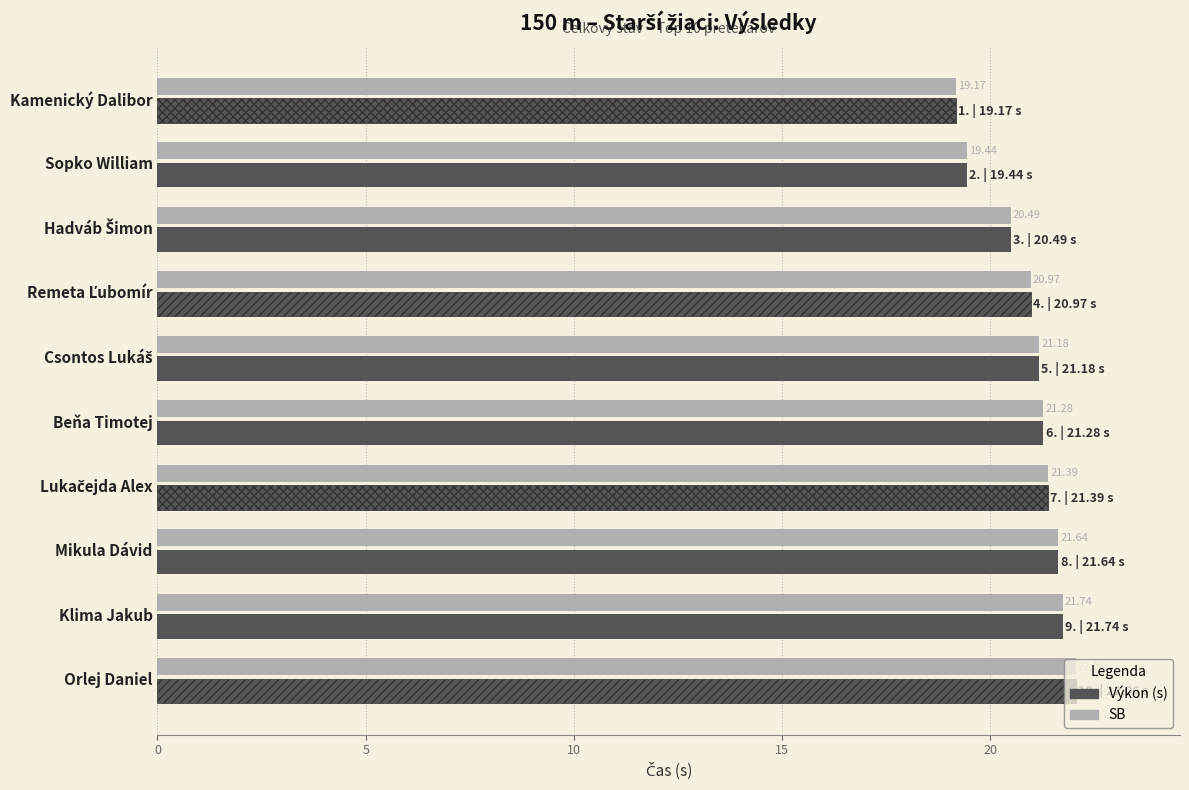

How many series are shown in this chart?

2